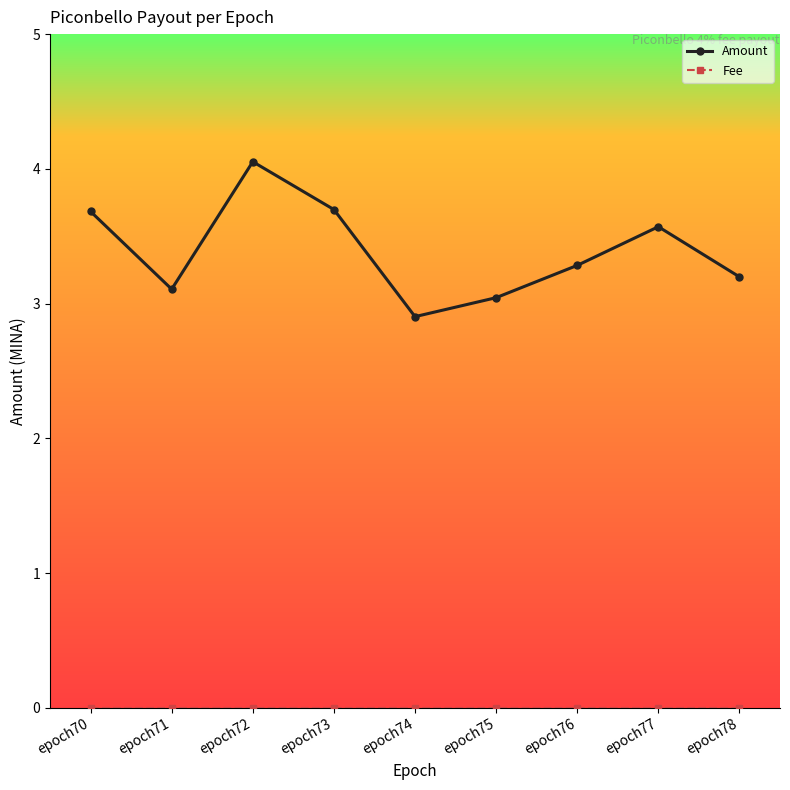

What is the sum of all Amount values?

30.5